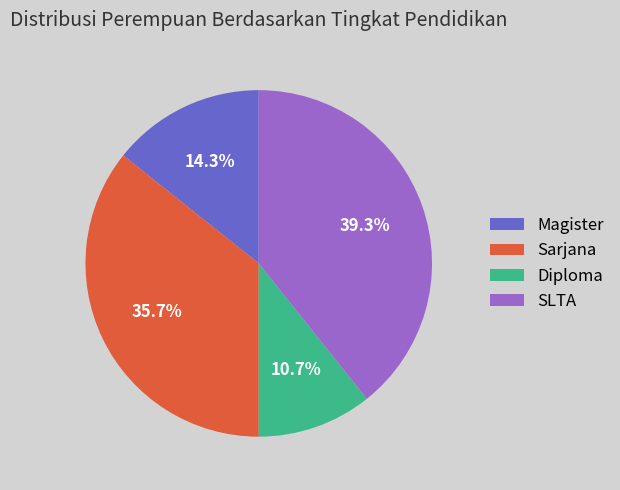

To the nearest percent, what is the difference between the largest and smallest slice percentages?

29%